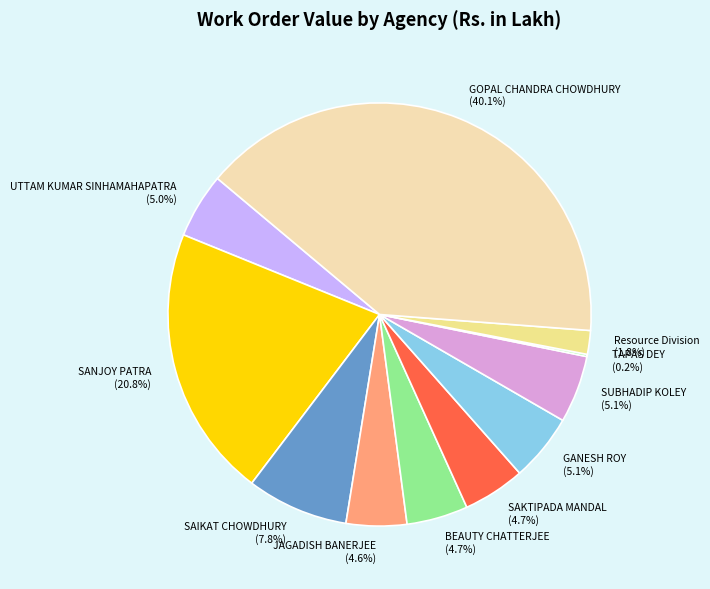

Is the sum of GOPAL CHANDRA CHOWDHURY and SAKTIPADA MANDAL greater than half?

No